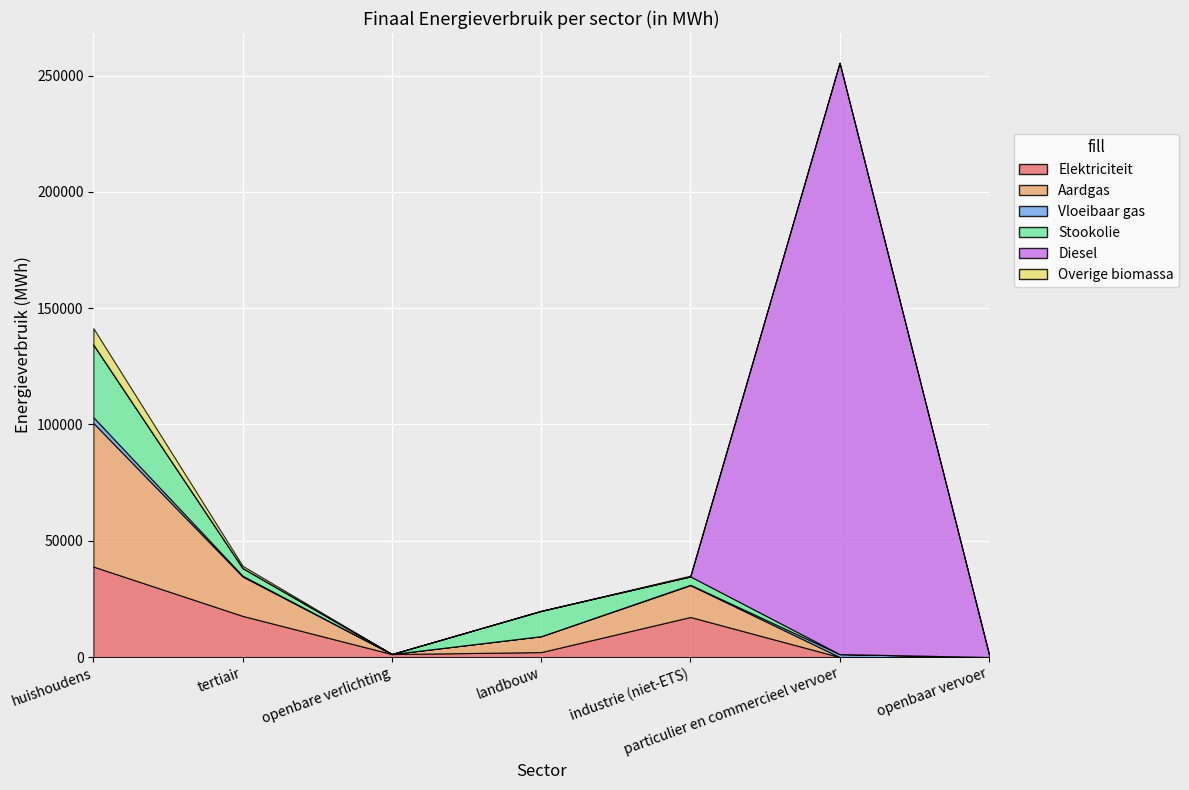

List the series in order of their peak value, lowest first.

Vloeibaar gas, Overige biomassa, Stookolie, Elektriciteit, Aardgas, Diesel